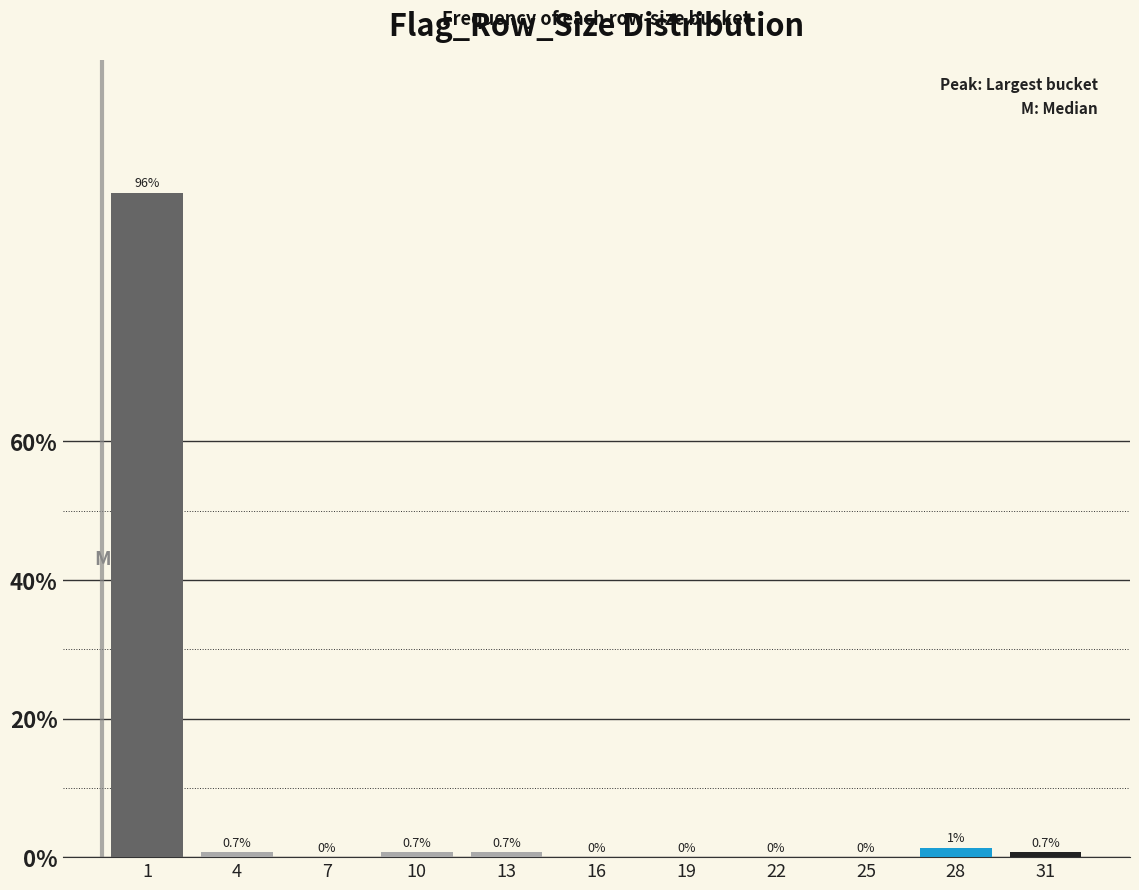

Which has a higher value, 31 or 19?

31